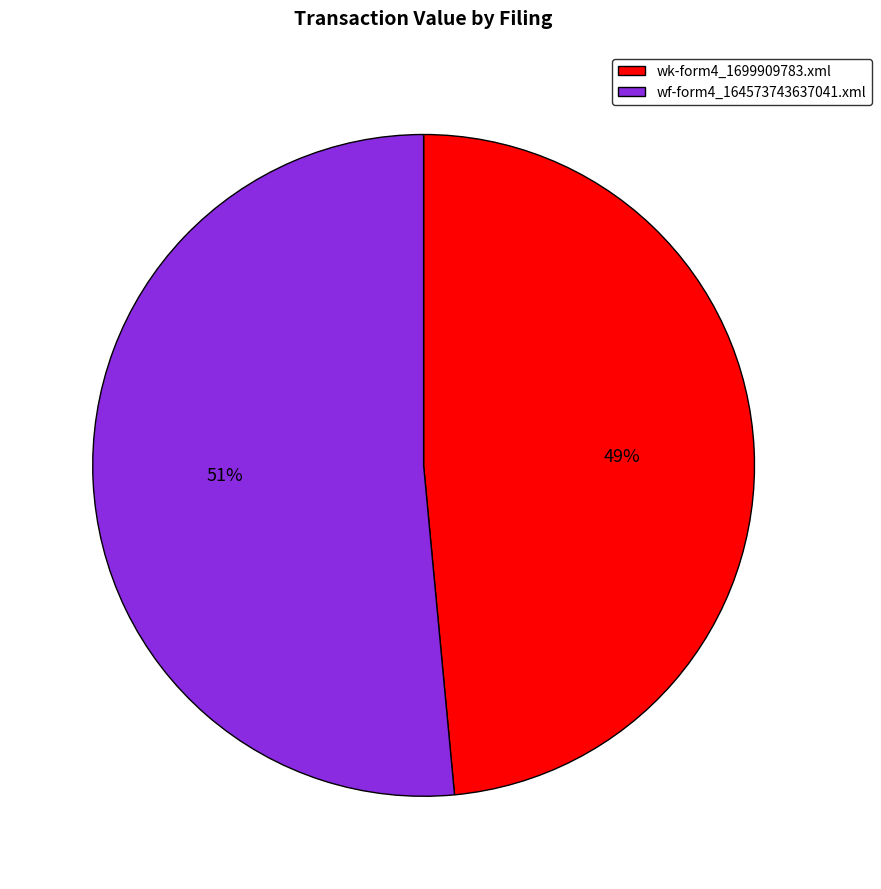

Which slice is the largest?

wf-form4_164573743637041.xml